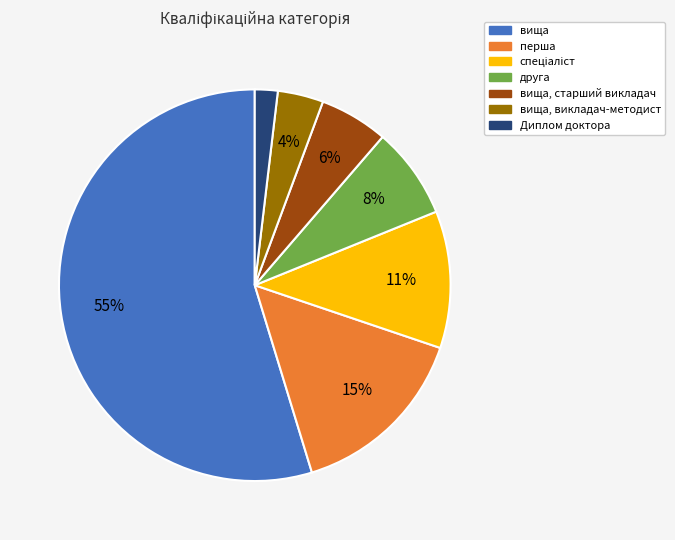

To the nearest percent, what is the average slice percentage?

14%